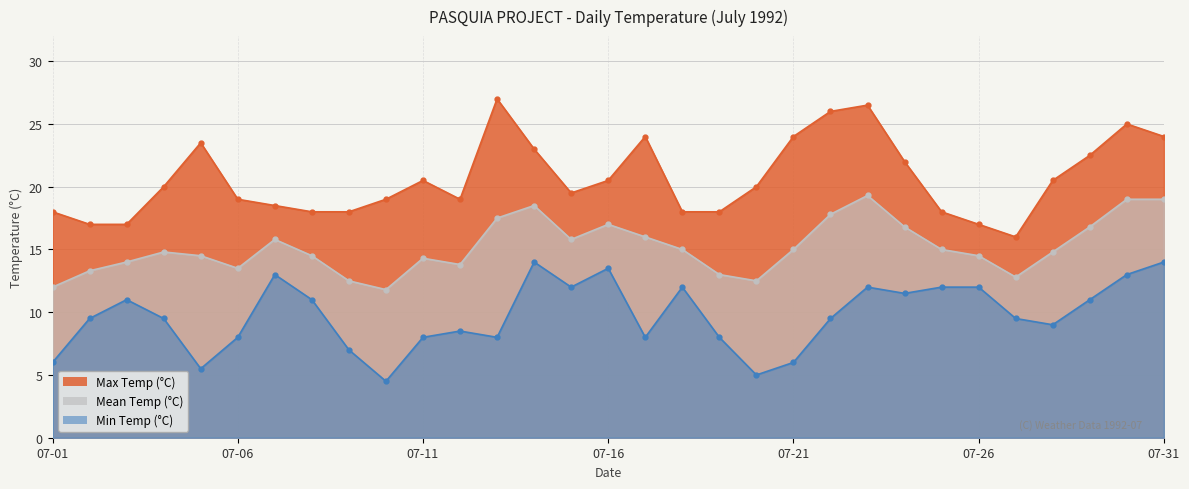

Rank the series at 07-12 from highest to lowest value.

Max Temp (°C), Mean Temp (°C), Min Temp (°C)